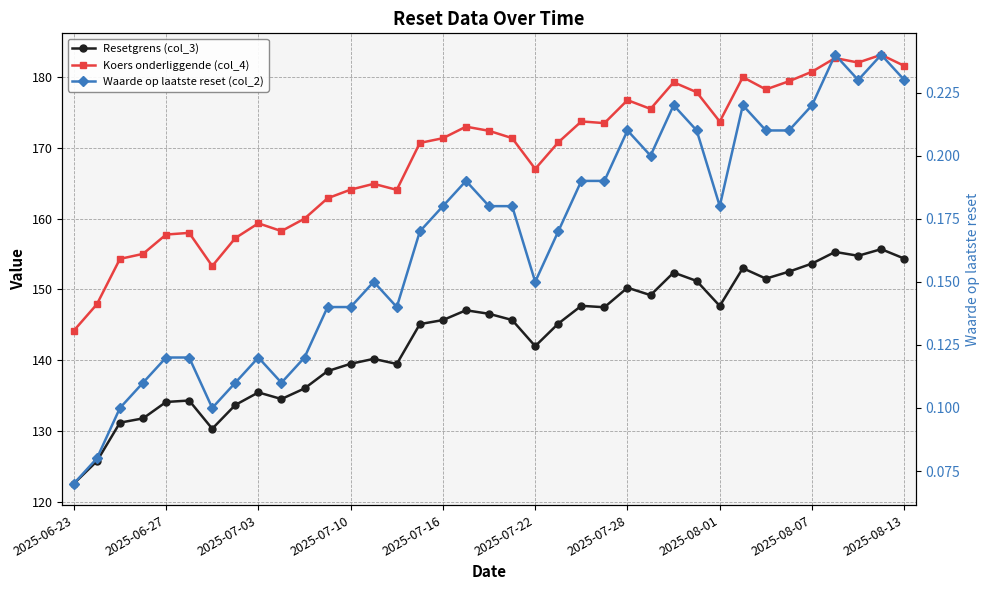

Which has a higher value, 29 or 28?

29